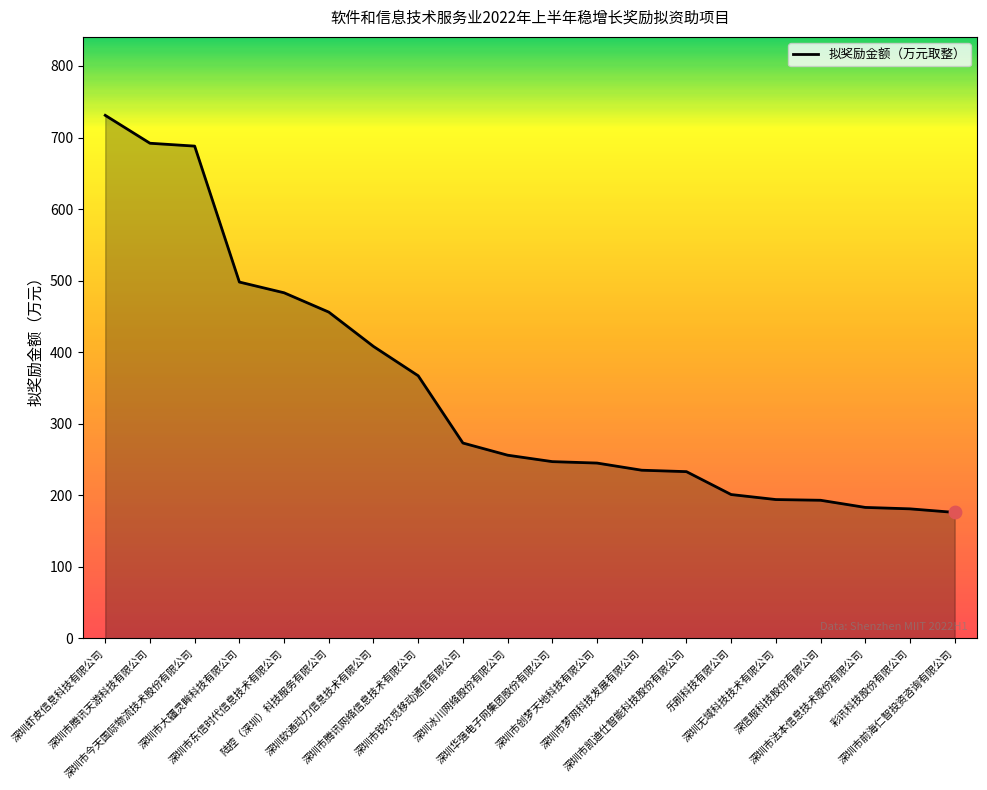

What is the ratio of the value at 彩讯科技股份有限公司 to the value at 深圳市凯迪仕智能科技股份有限公司?

0.8